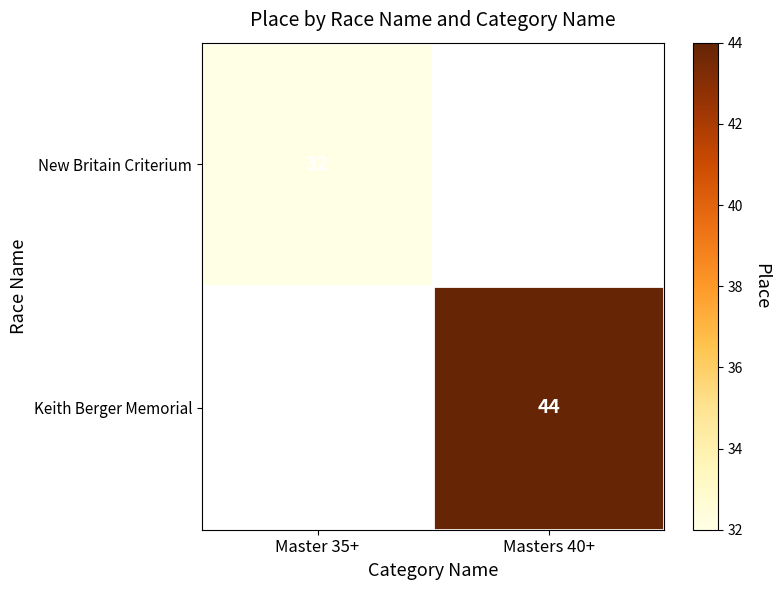

The value of Keith Berger Memorial at Masters 40+ is 67. True or false?

False